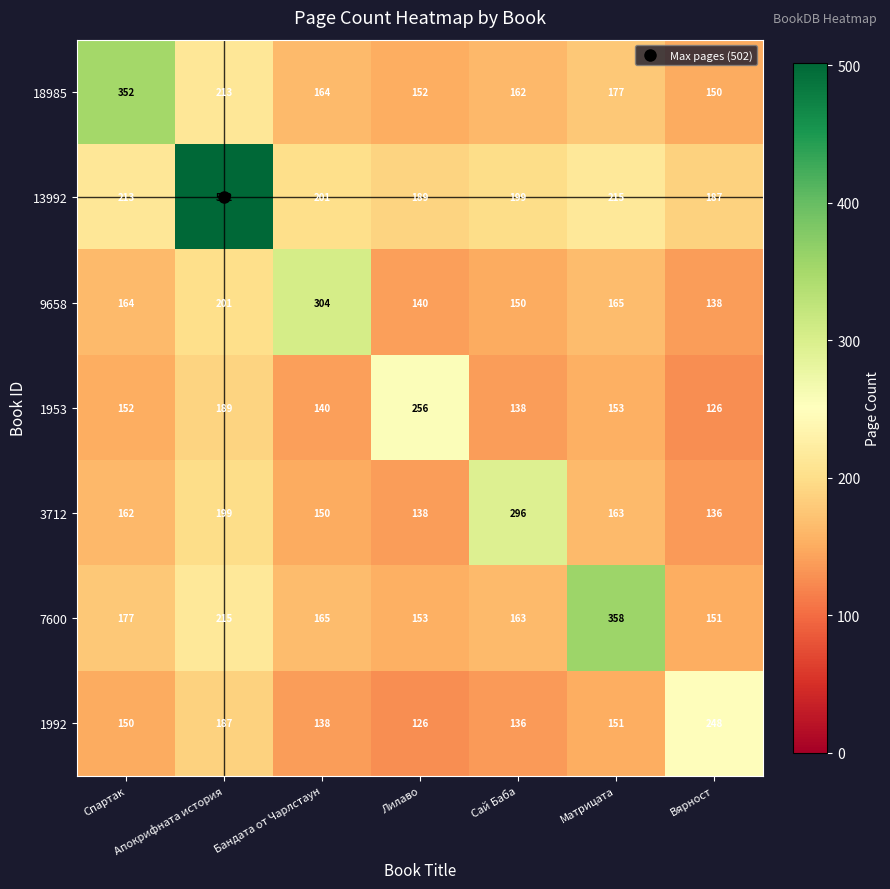

Which series has the largest total across all categories?

13992